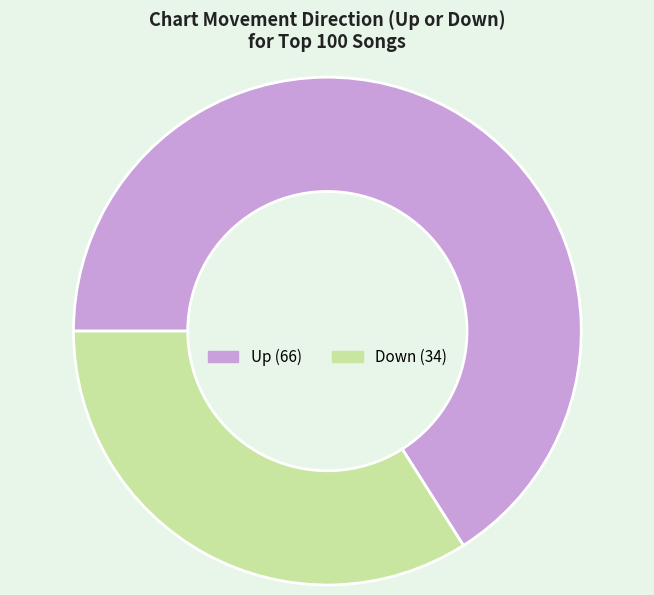

Is there any slice that represents more than half of the pie?

Yes